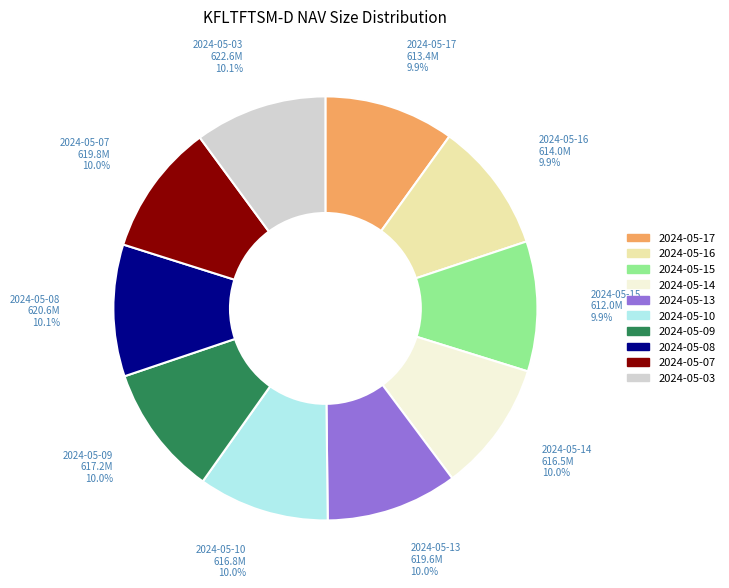

How many slices are in this pie chart?

10